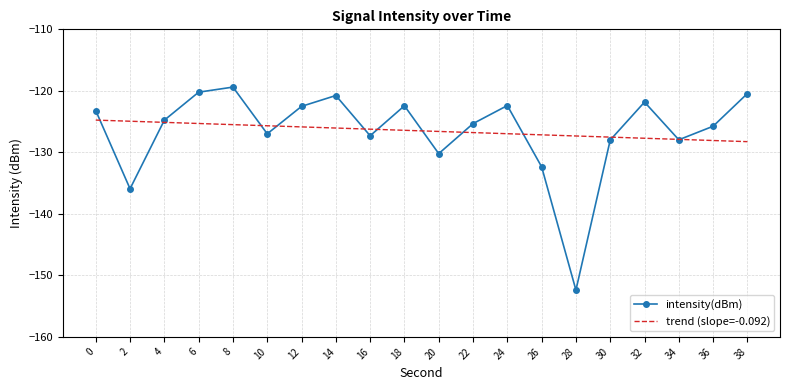

Which series has the widest spread of values?

intensity(dBm)